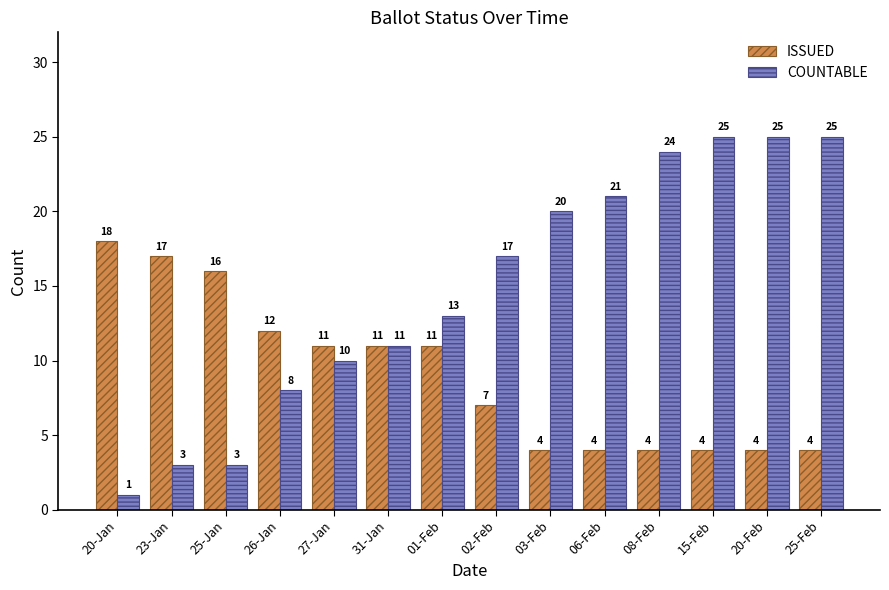

Are the bars horizontal?

No